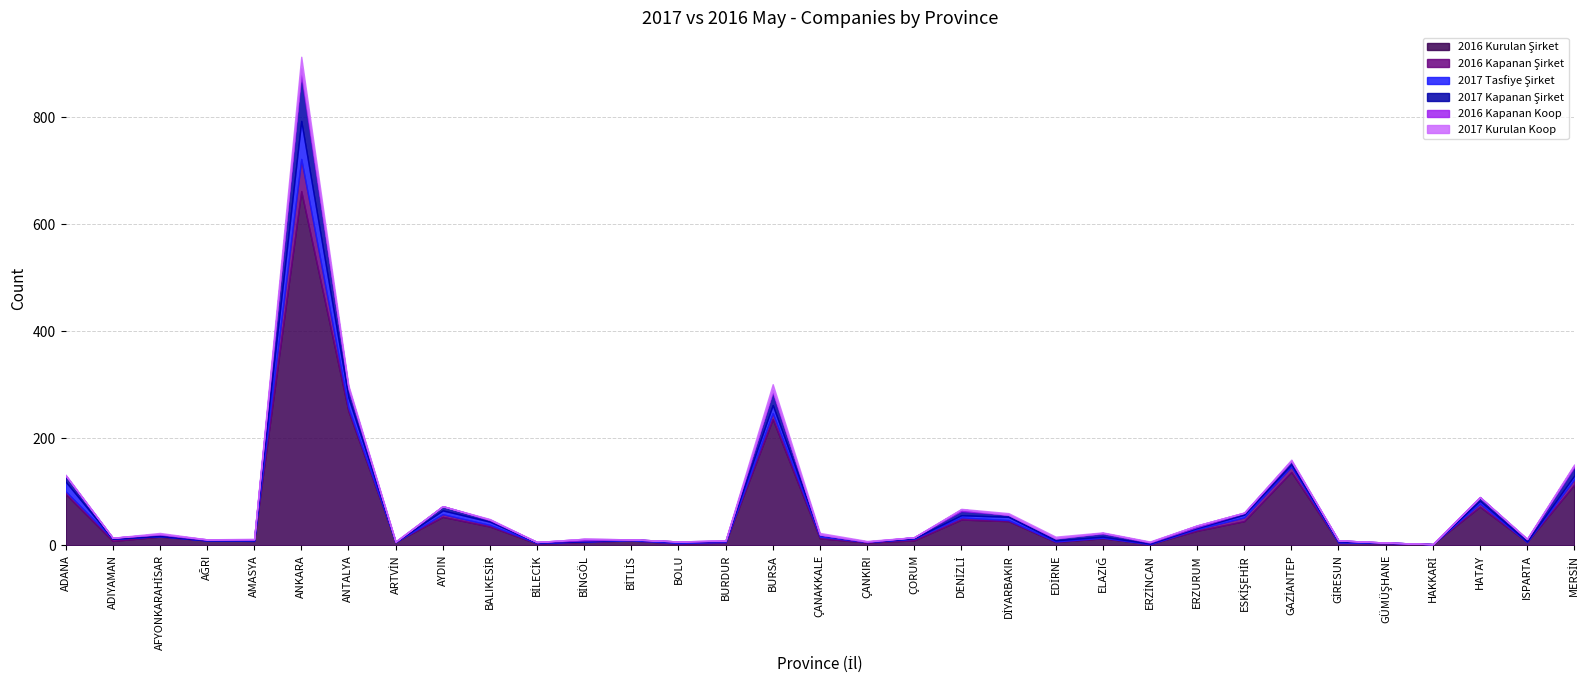

How many lines are shown in the chart?

6